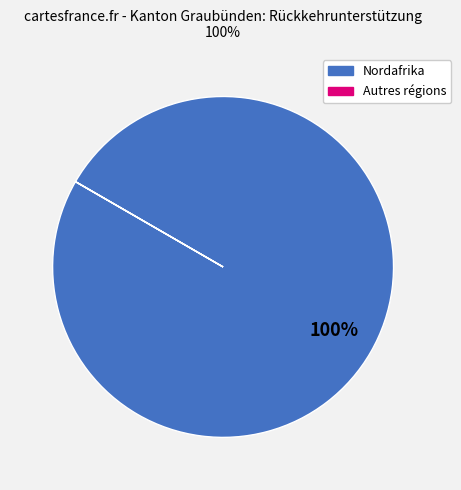

Does any single category account for the majority?

Yes